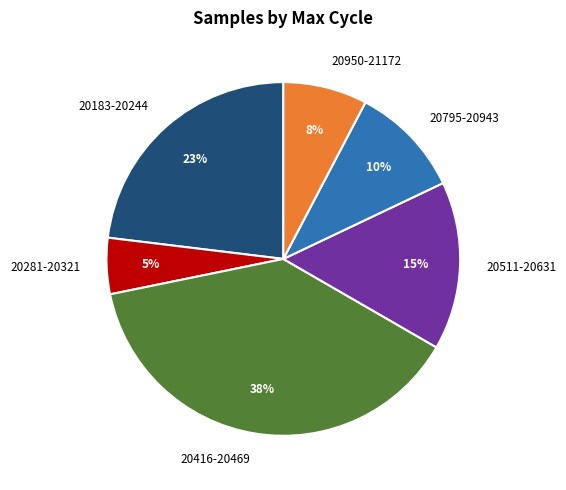

Combined, do 20416-20469 and 20795-20943 account for over 50%?

No